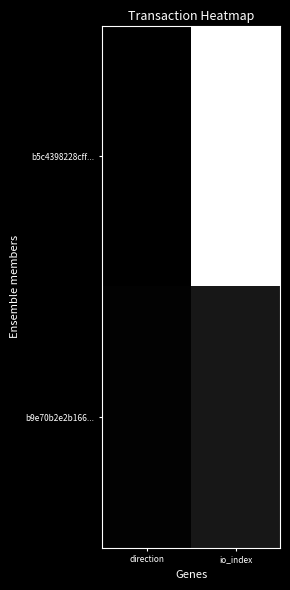

At which category is the sum across all series the highest?

io_index